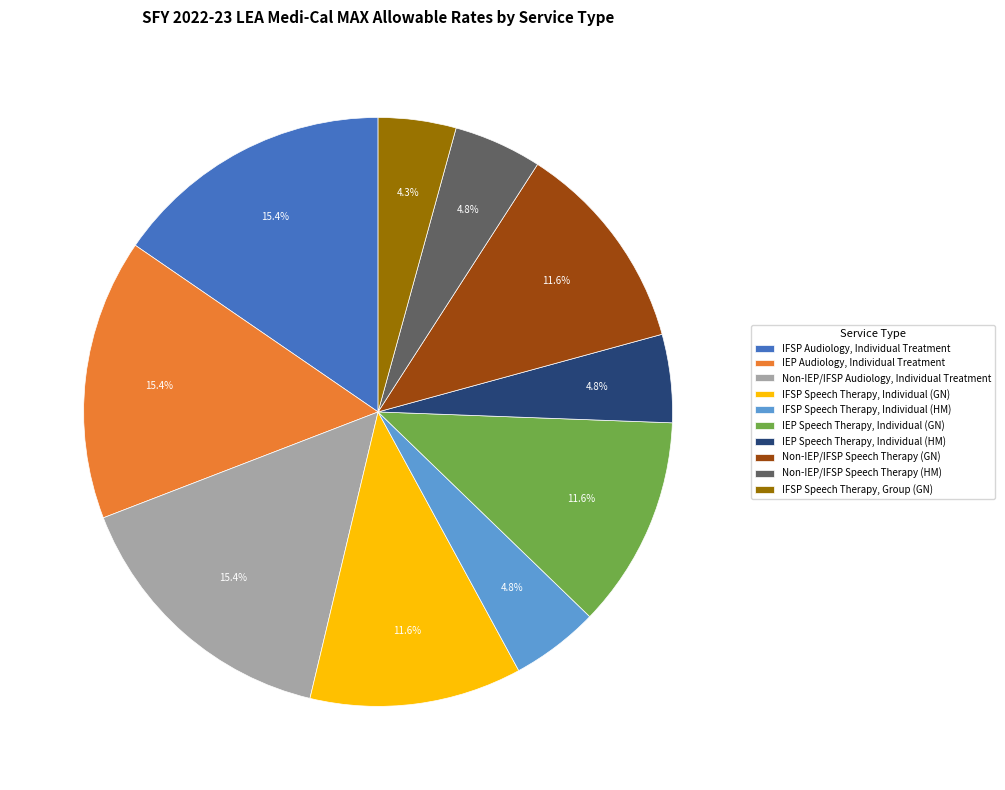

The Non-IEP/IFSP Audiology, Individual Treatment slice represents 24% of the pie. True or false?

False